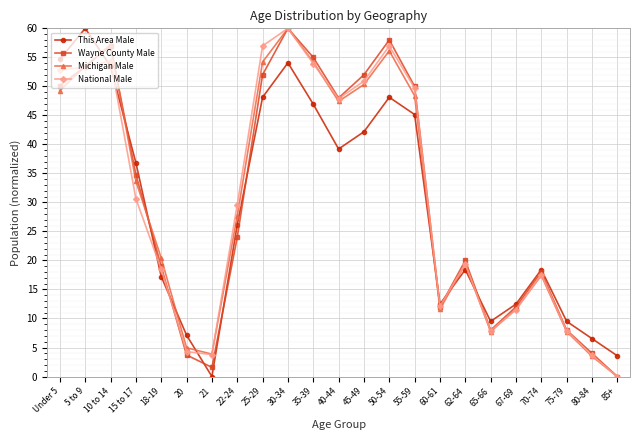

The This Area Male series shows 3.6 at 85+. True or false?

True